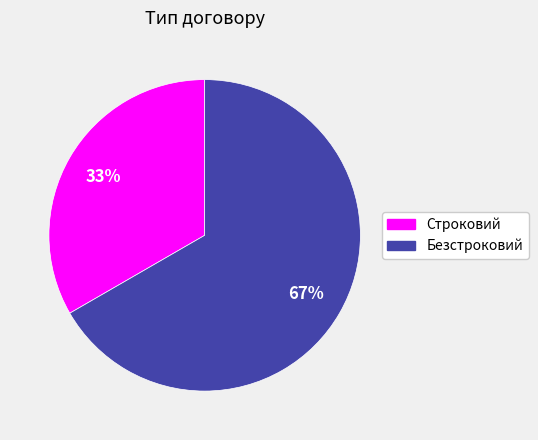

To the nearest percent, what percentage of the pie is Безстроковий?

67%